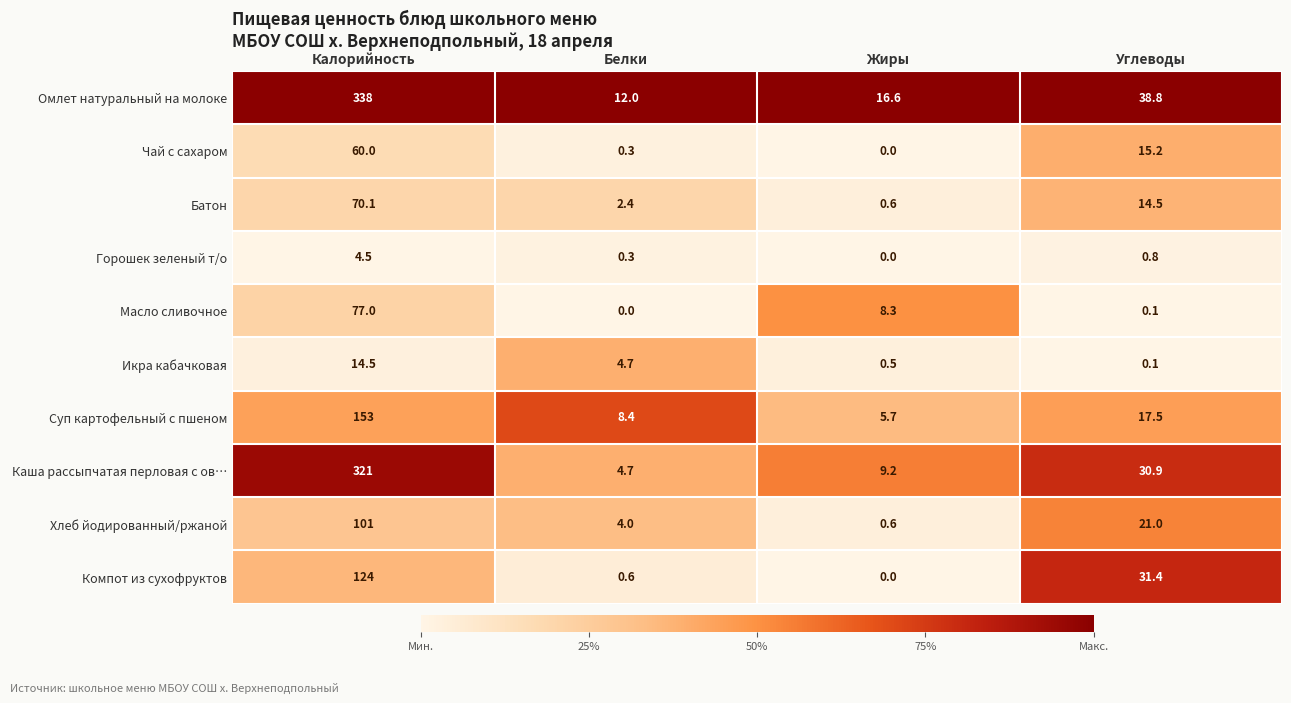

What is the difference between the maximum and minimum values in the Икра кабачковая series?

14.4